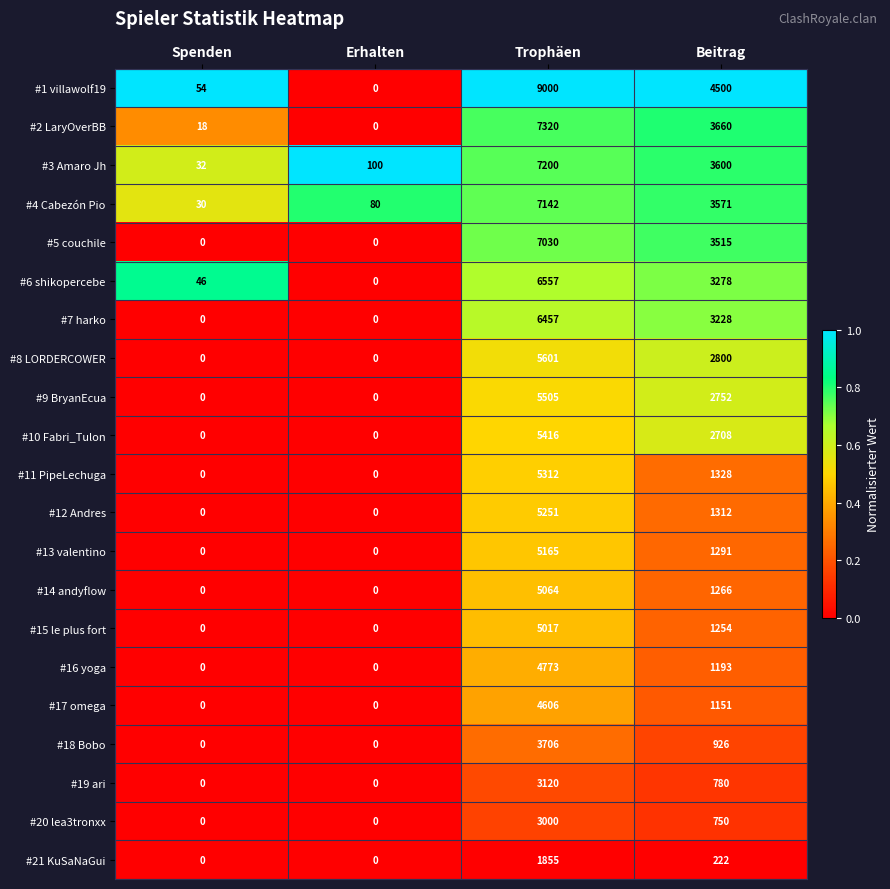

What is the sum of all #4 Cabezón Pio values?

10823